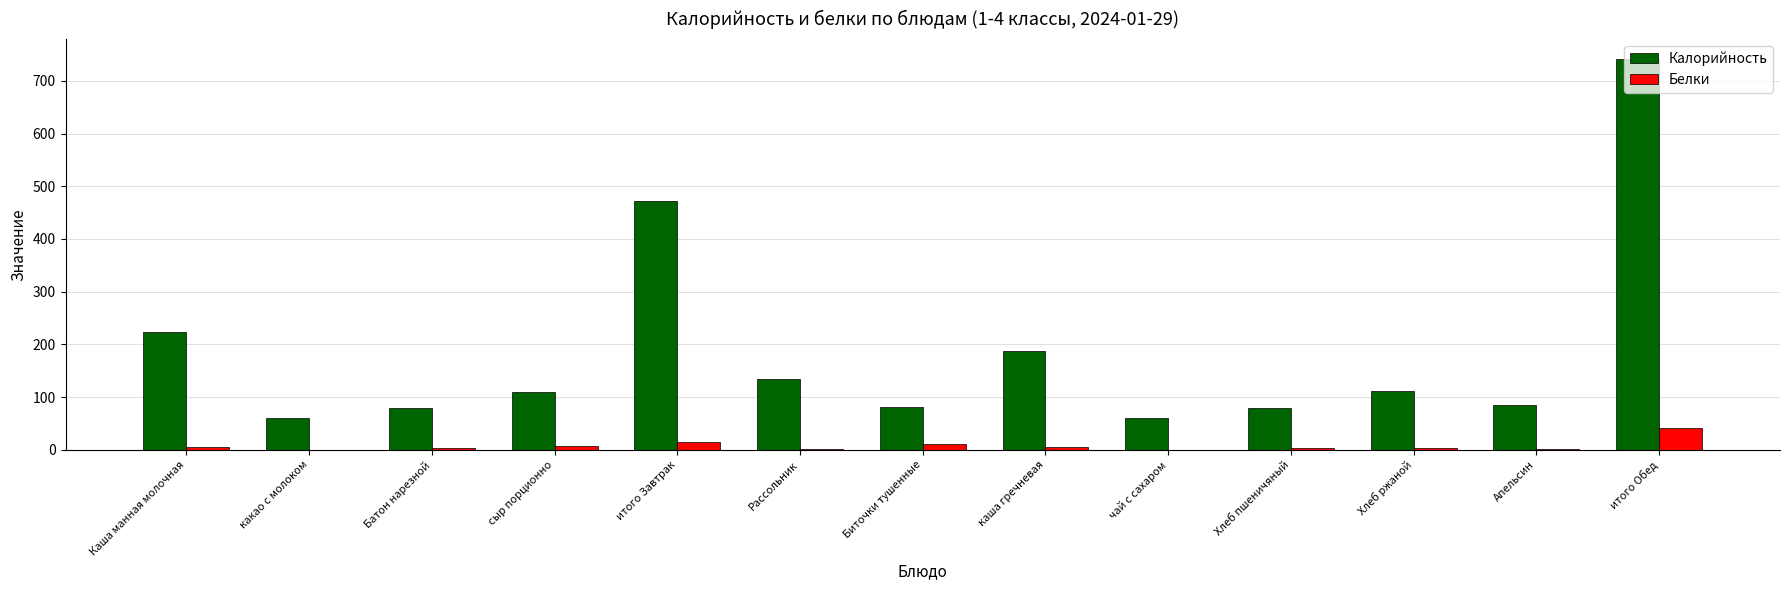

How many groups of bars are there?

13